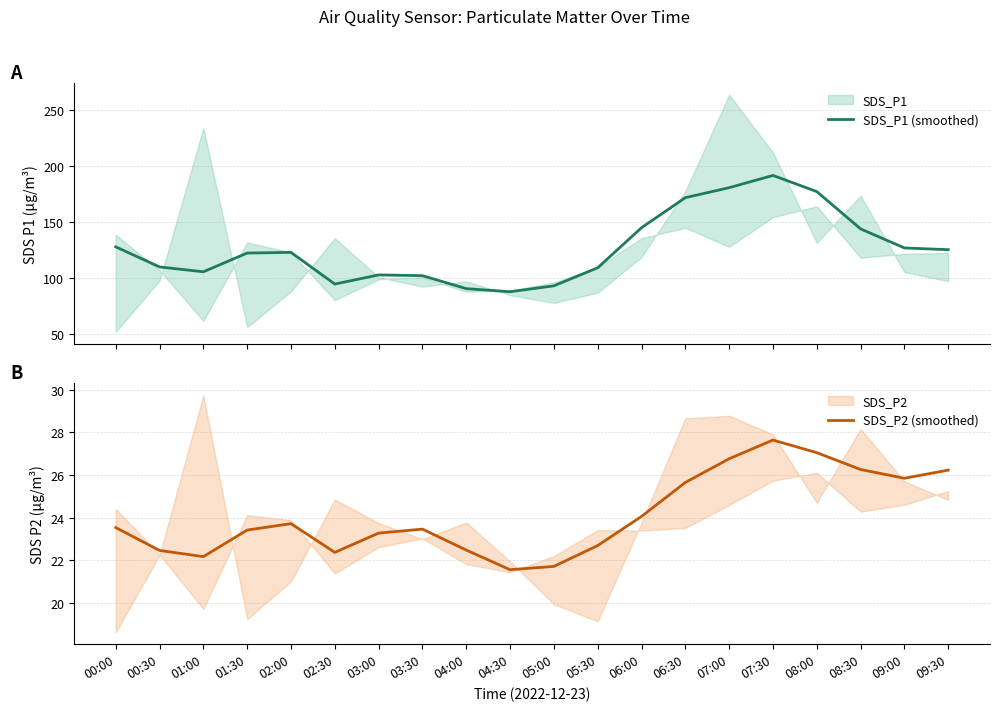

What is the difference between the maximum and minimum values in the SDS_P1 (smoothed) series?

103.7